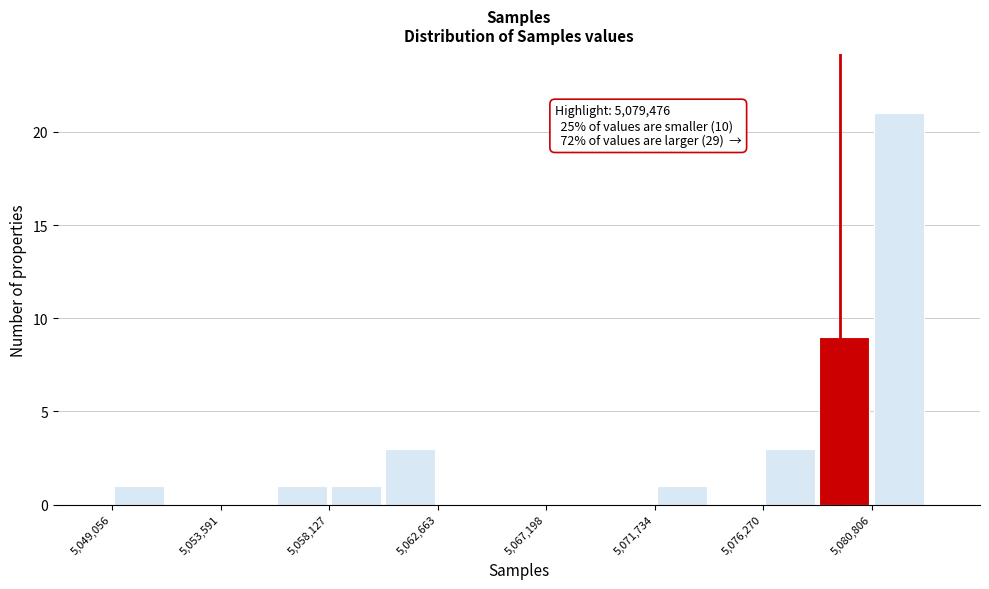

Over which range of the x-axis is the bar tallest?

5081000 to 5083000